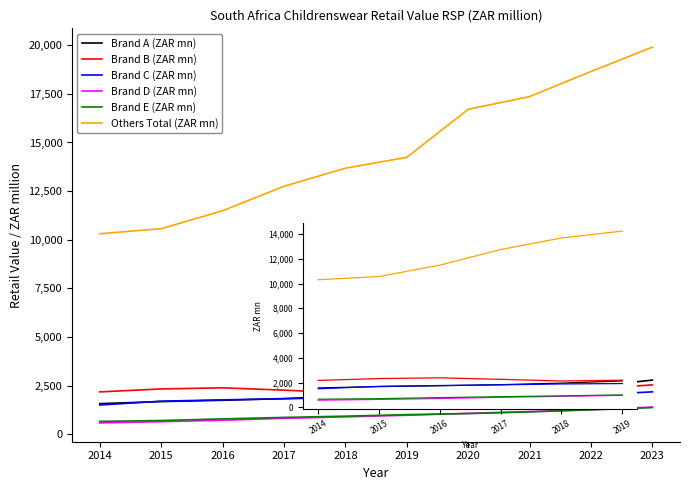

What is the difference between the Brand E (ZAR mn) values at 2017 and 2015?

159.3